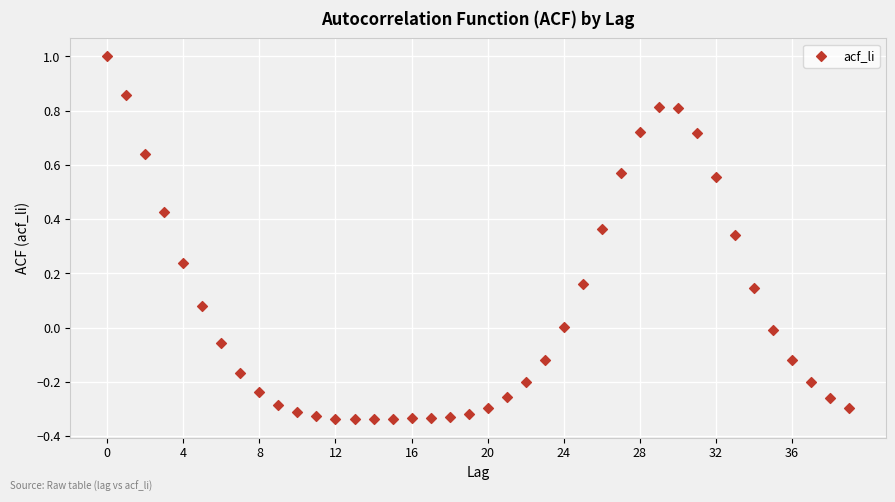

What is the range of Y values (max minus min)?

1.3